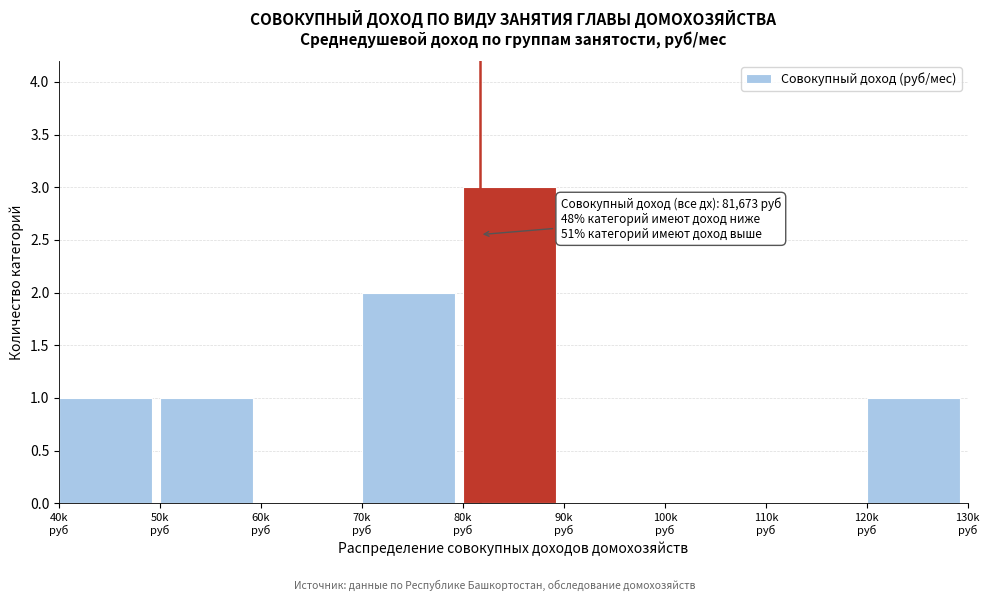

What is the greatest value displayed?

3